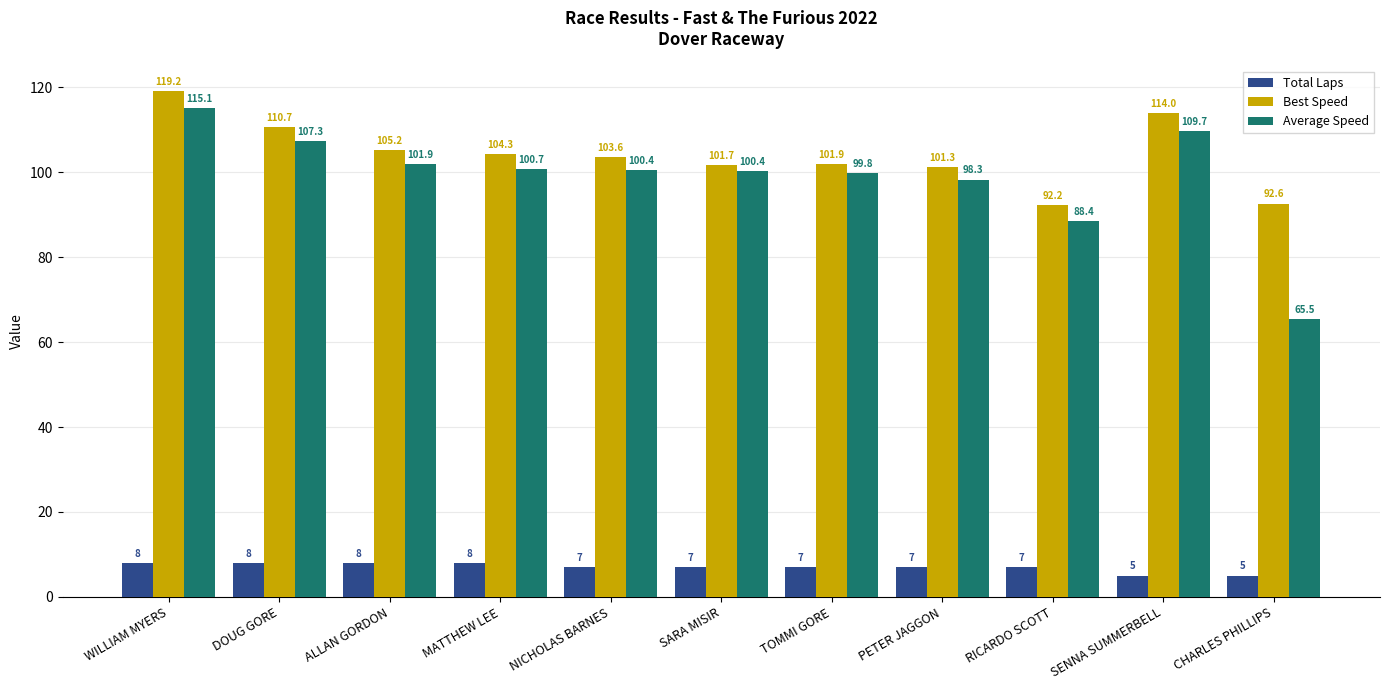

What are all the series names shown in the legend?

Total Laps, Best Speed, Average Speed